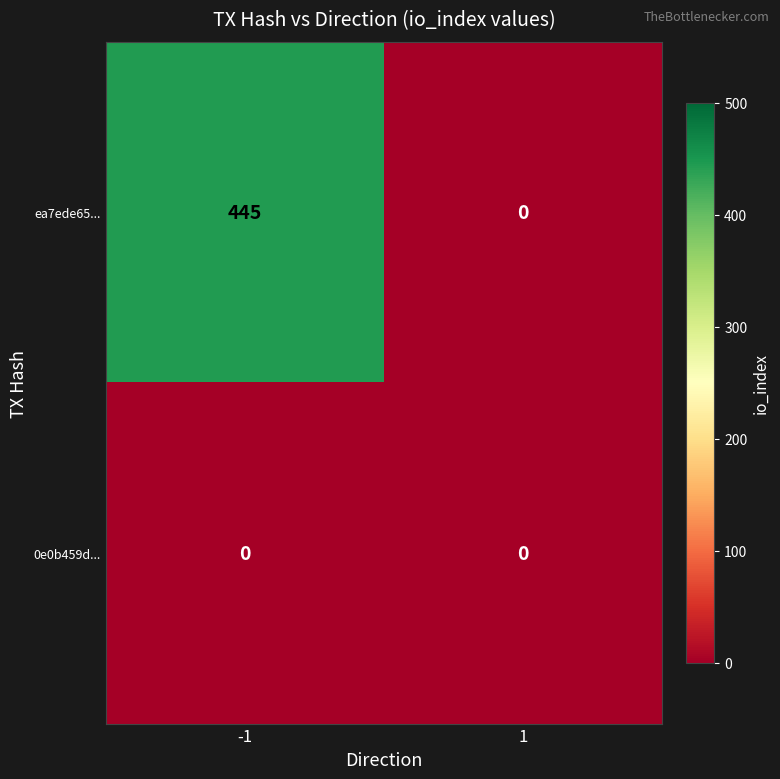

Reading left to right, extract all data points from this chart.

ea7ede65...: -1=445	1=0
0e0b459d...: -1=0	1=0